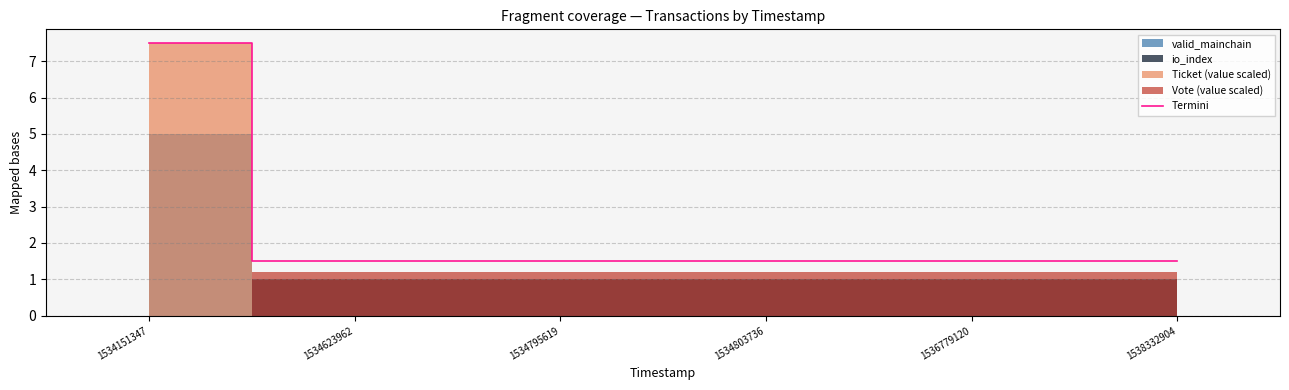

The Termini series shows 0.5 at 1534803736. True or false?

False